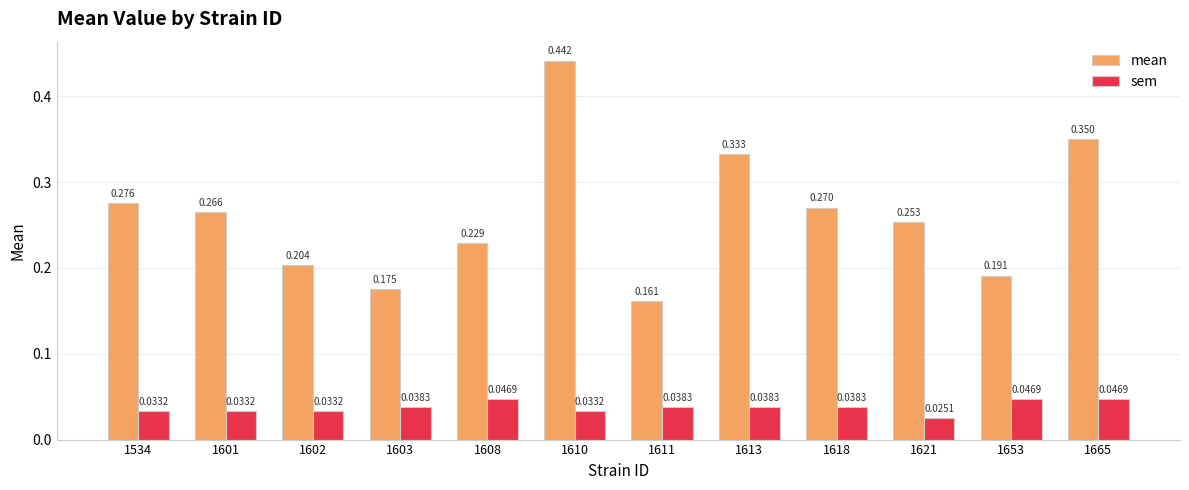

What is the sum of the sem values at 1611 and 1665?

0.1